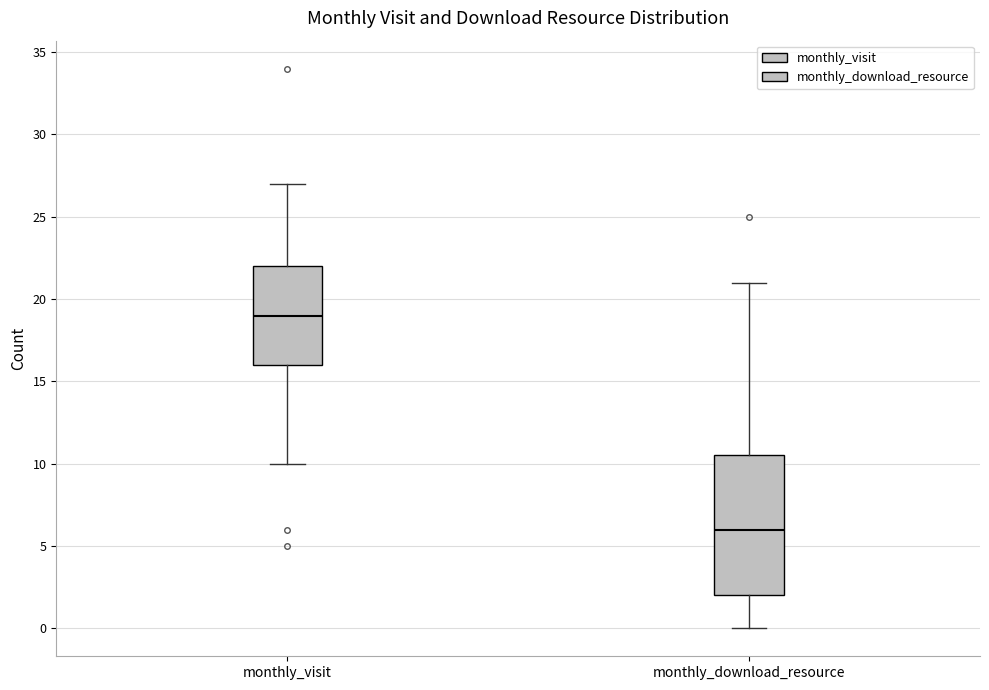

Reading left to right, transcribe this box plot: for each box, give where its median line is, the range the box spans, and where its two whiskers end, as read against the y-axis. The values are not printed on the chart, so give them approximately, as read against the axis.

monthly_visit: median 19.0, box 16.0 to 22.0, whiskers 10.0 to 27.0
monthly_download_resource: median 6.0, box 2.0 to 10.5, whiskers 0.0 to 21.0